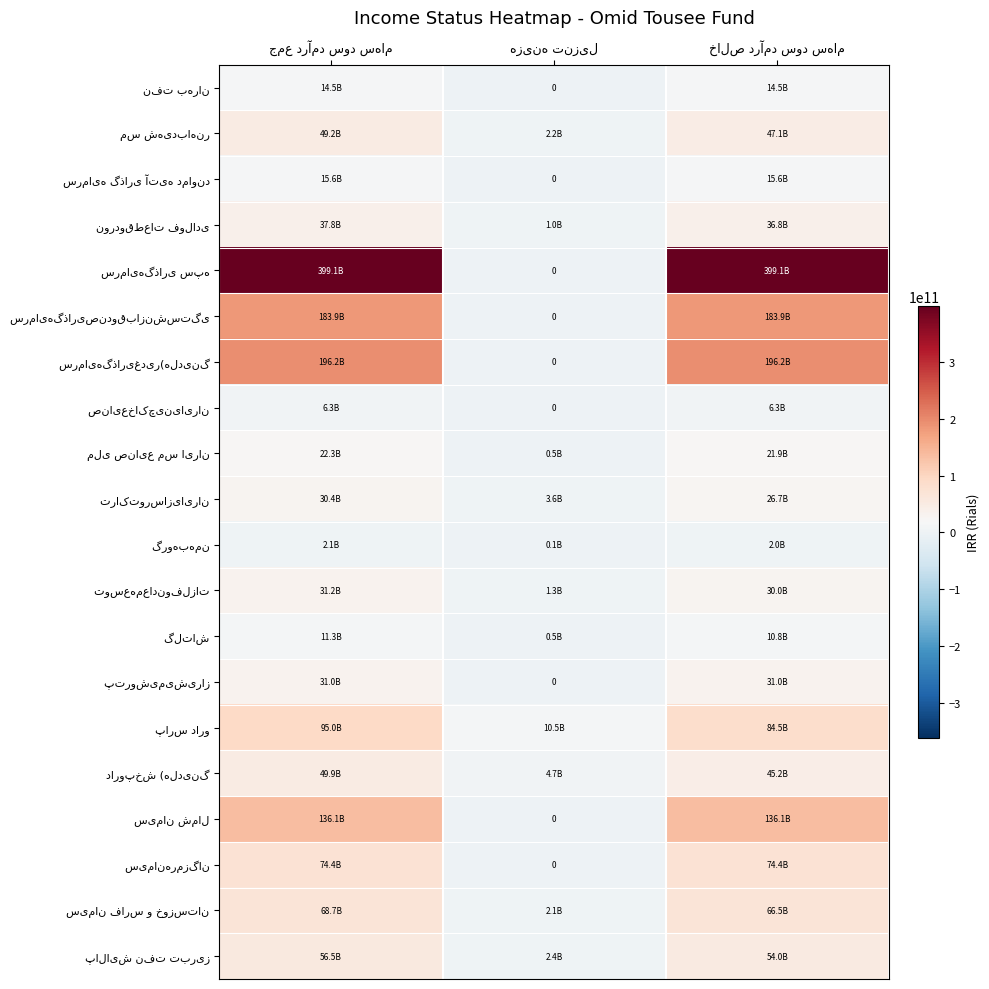

What is the difference between the نوردوقطعات‌ فولادی‌ values at خالص درآمد سود سهام and هزینه تنزیل?

35815611946